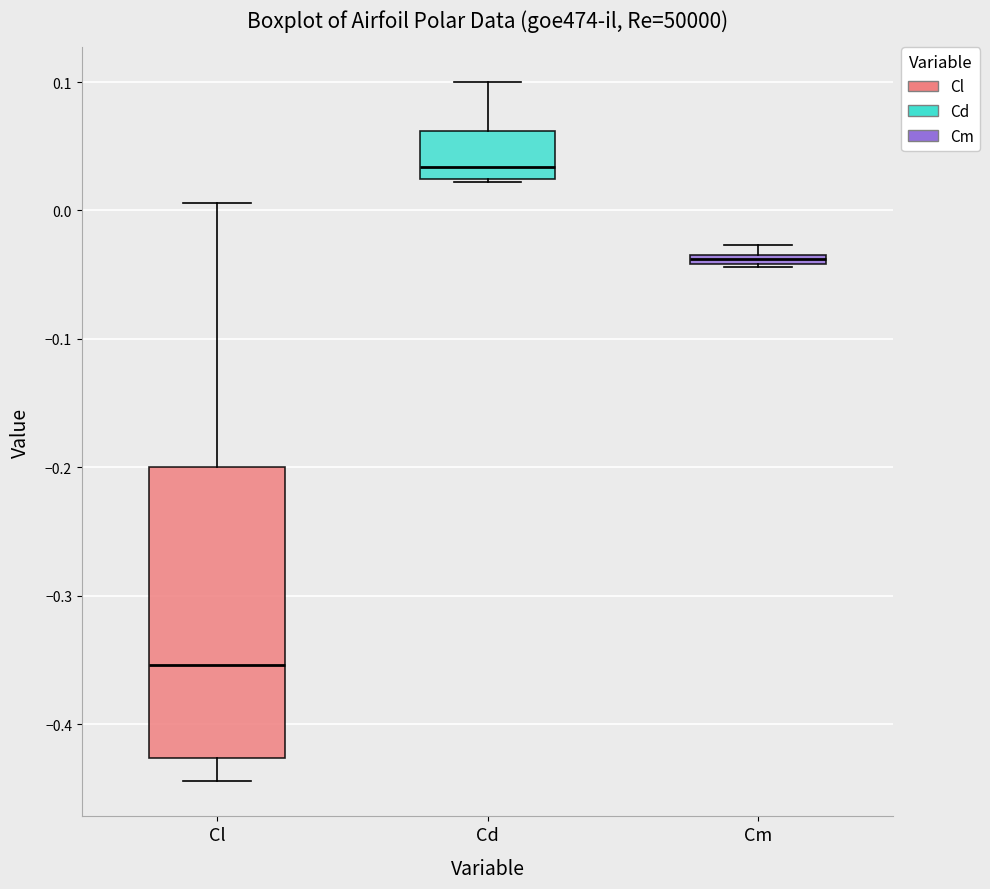

Which box's median line is the lowest?

Cl